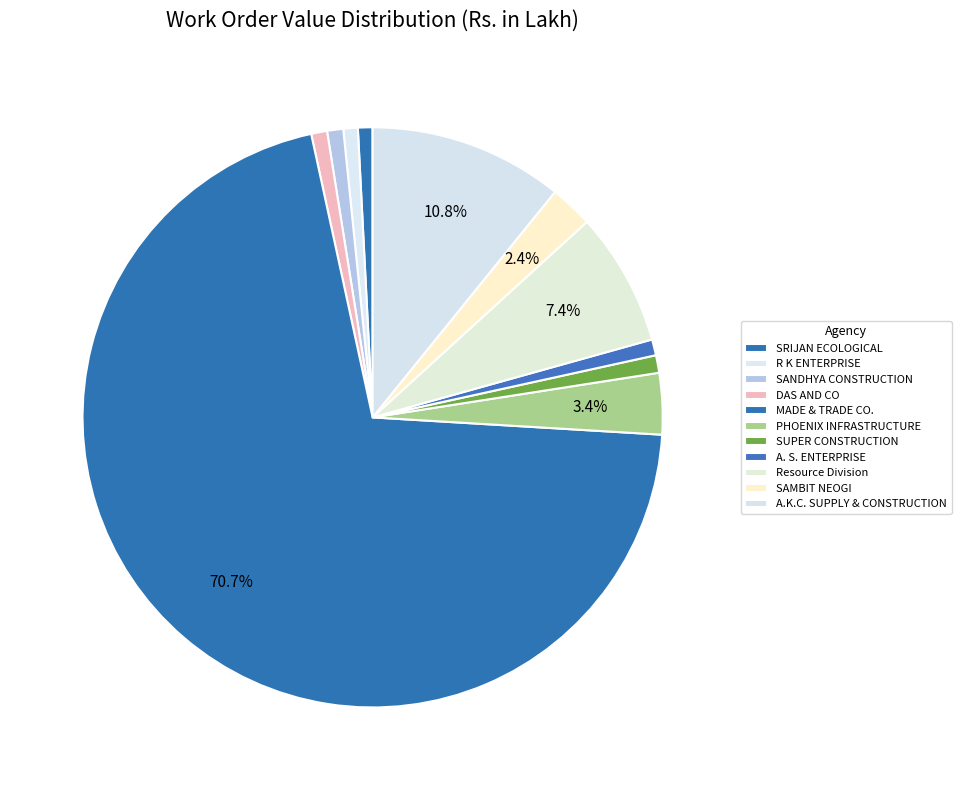

How many segments does this pie chart have?

11